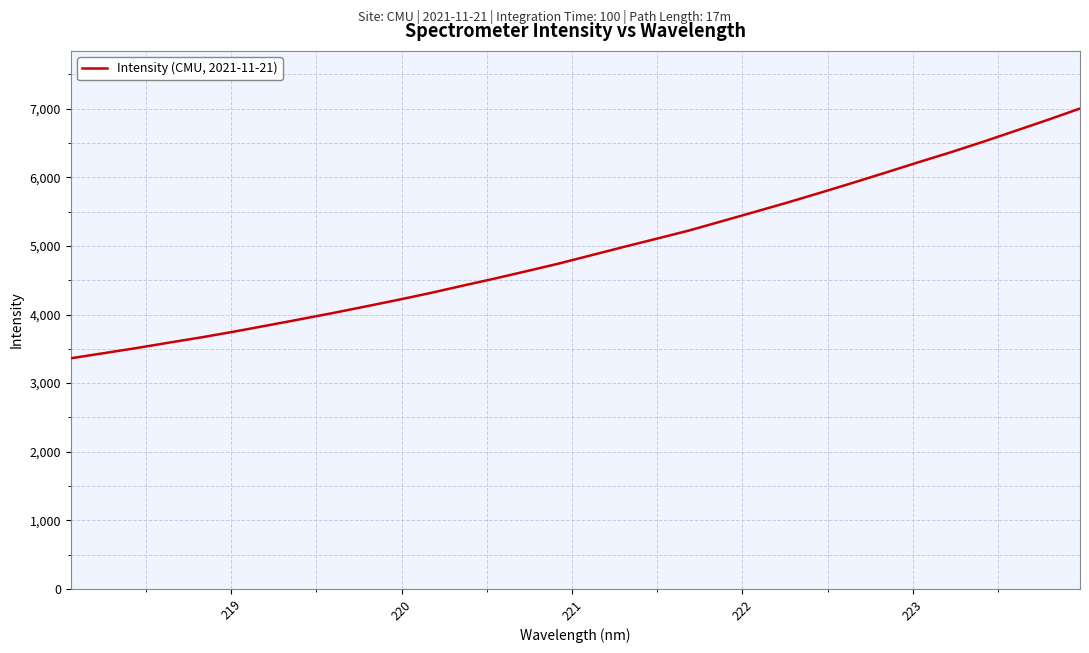

What is the greatest value displayed?

7003.0